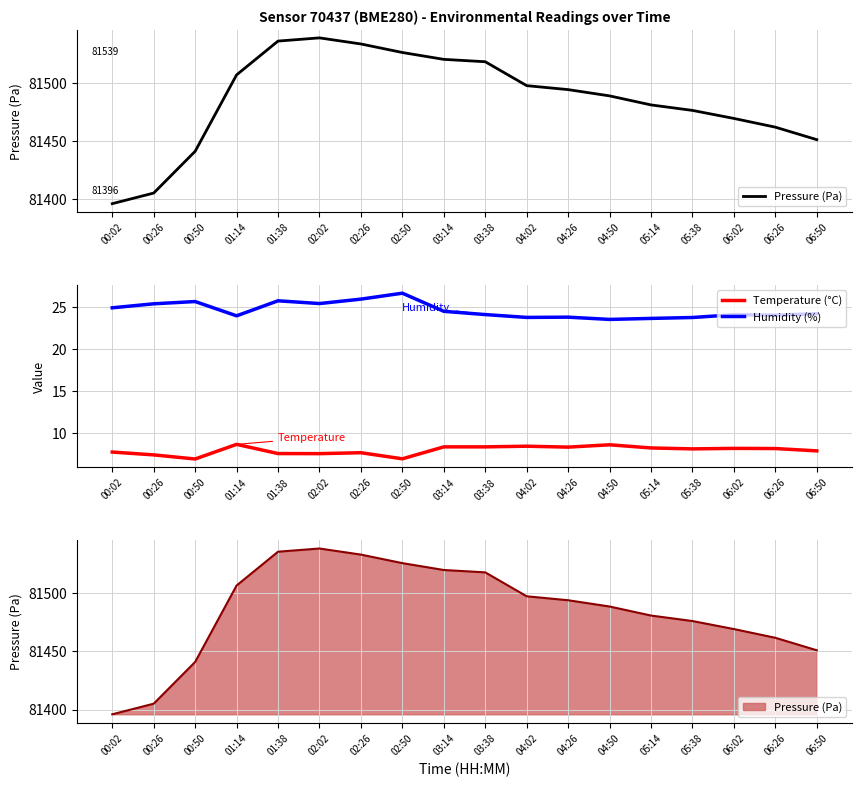

What is the difference between the Humidity (%) values at 06:02 and 01:38?

1.7